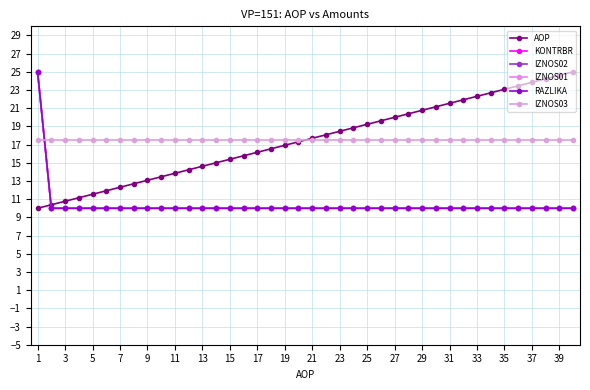

Does the chart have visible grid lines?

Yes